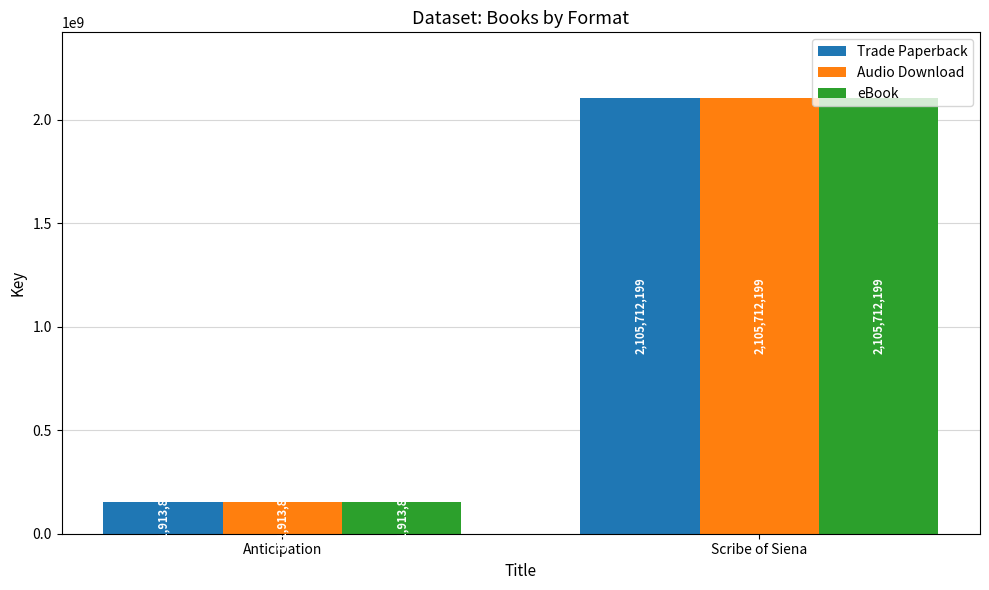

Count the Audio Download values in the range 151913835 to 2105712199.

2